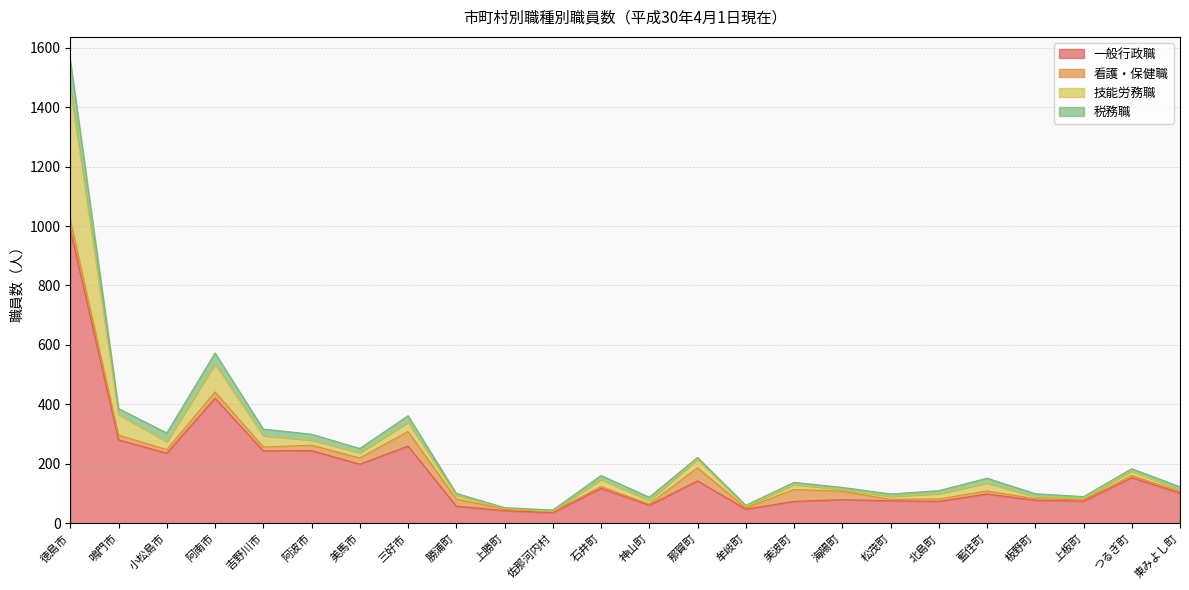

What is the approximate value of 一般行政職 at 上板町, to the nearest 100?

100